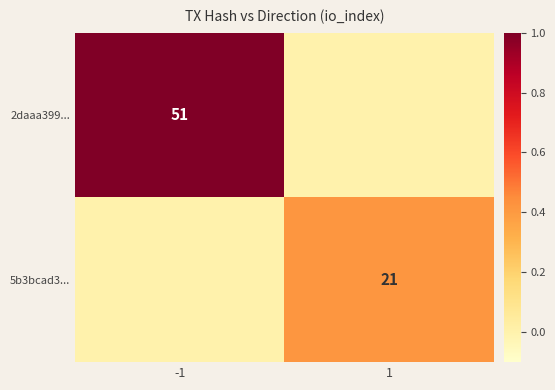

True or false: 5b3bcad3... has a value of 6 at 1.

False